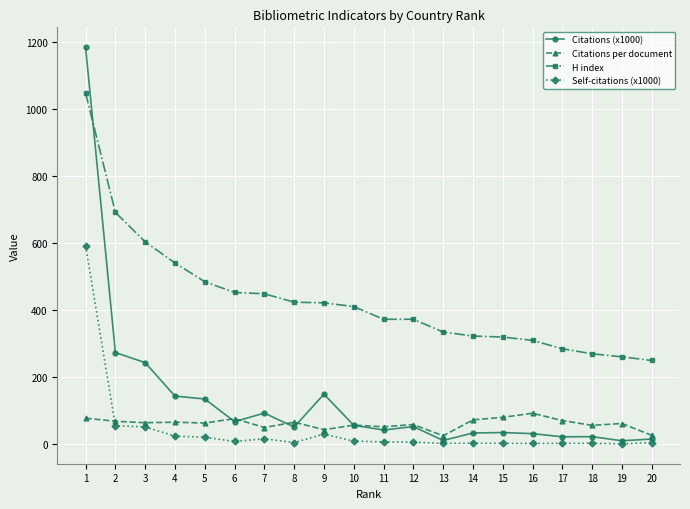

What is the sum of the Citations (x1000) values at 6 and 5?

202.8